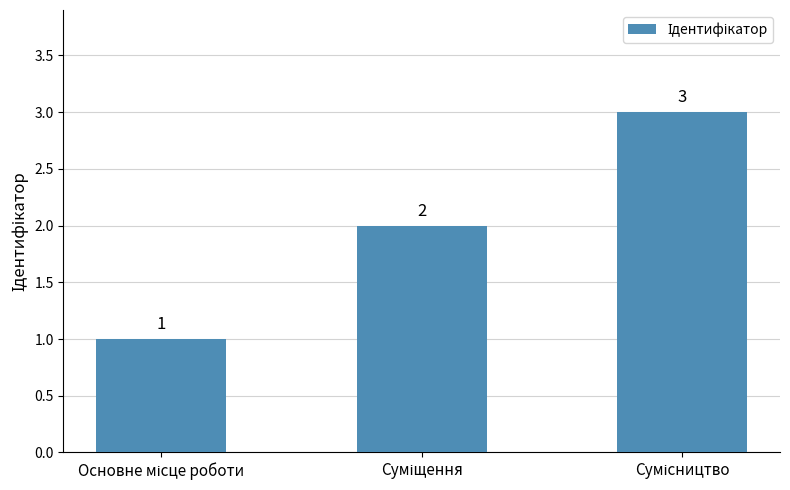

What is the maximum value shown in the chart?

3